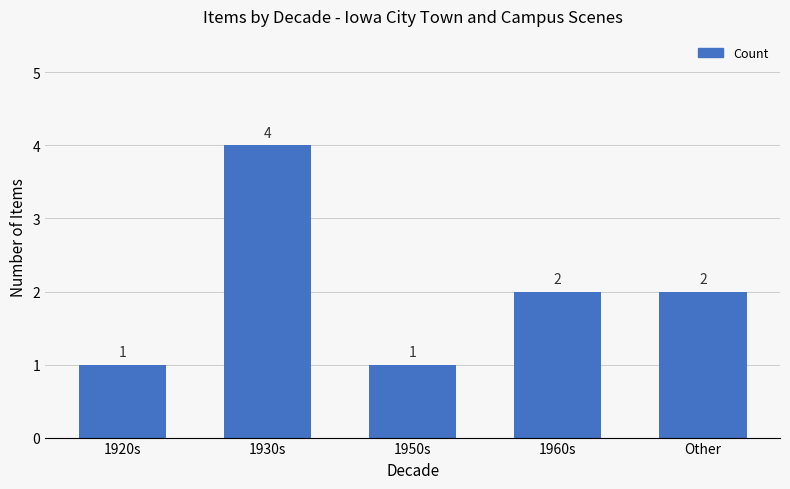

What is the maximum value shown in the chart?

4